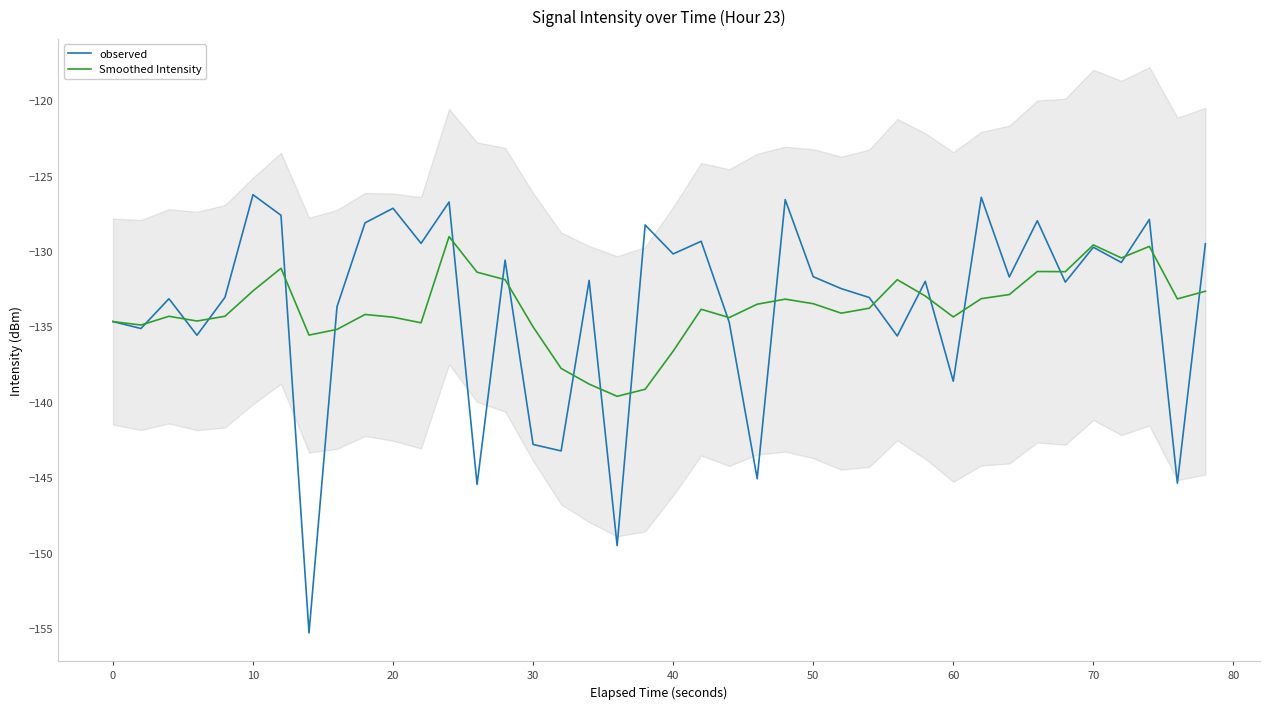

How many data points in observed are above -131?

17